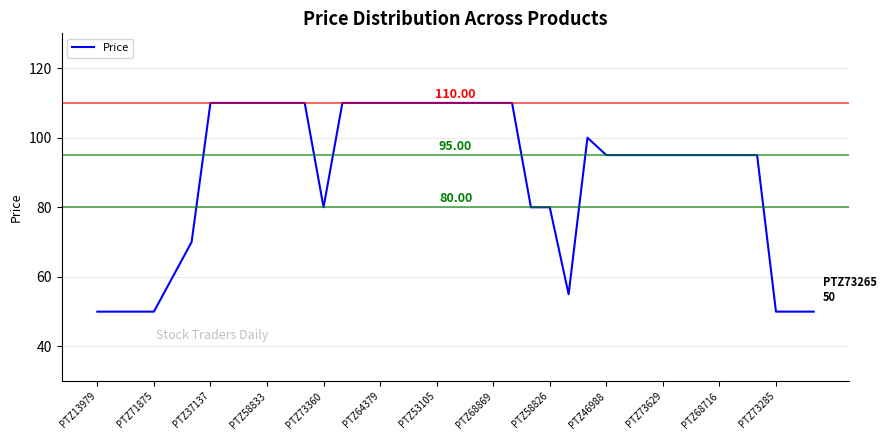

What is the difference between the maximum and minimum values?

60